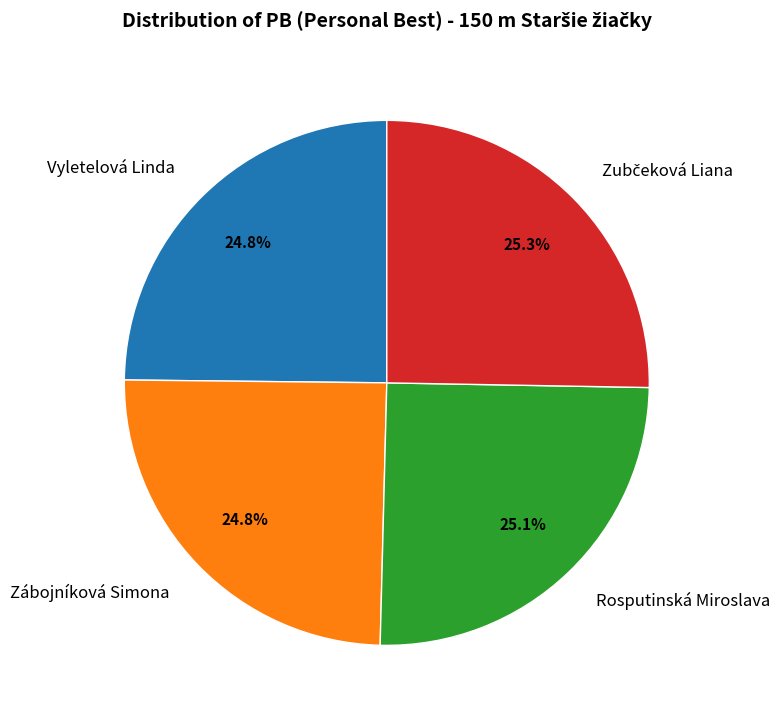

How many segments does this pie chart have?

4